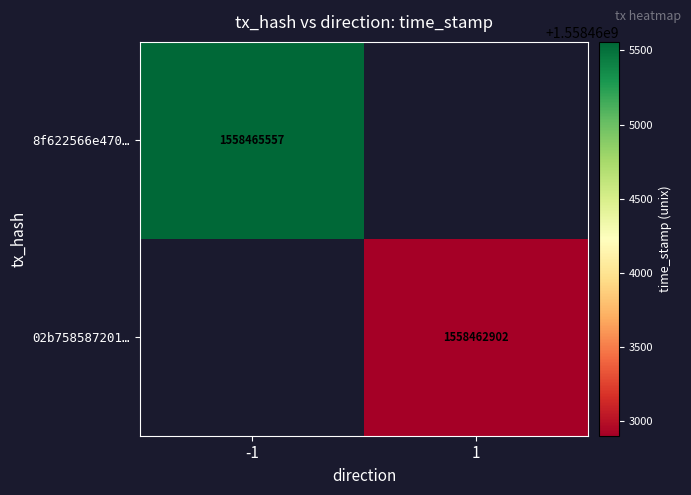

Which category has the lowest value across all series?

1